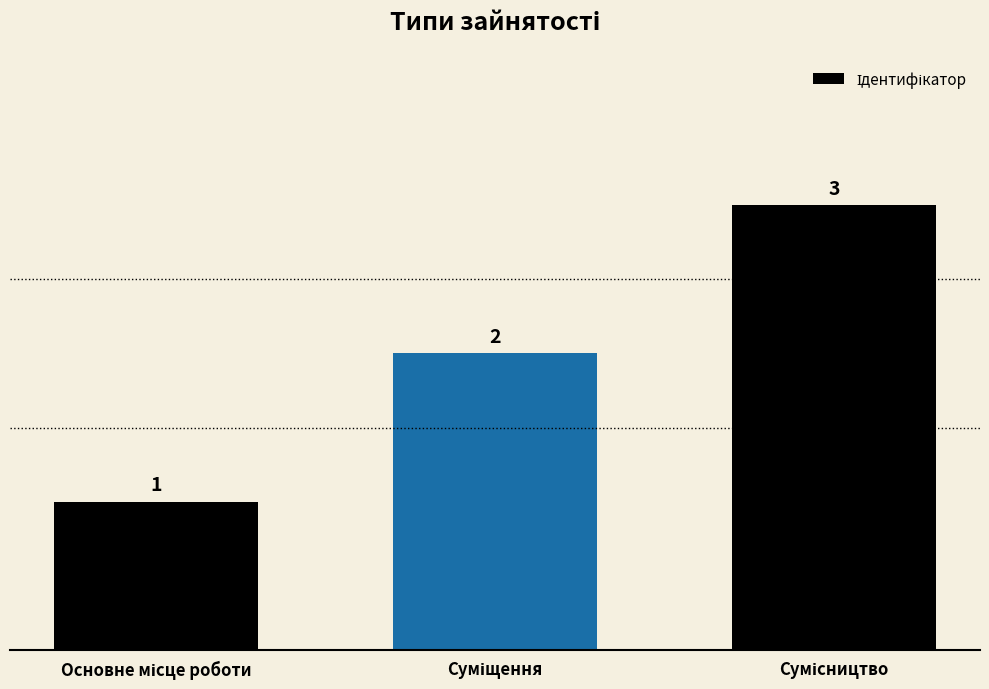

What is the average value?

2